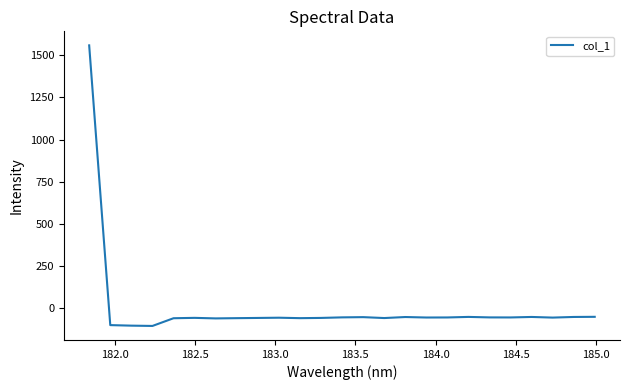

What is the sum of all values?

101.3